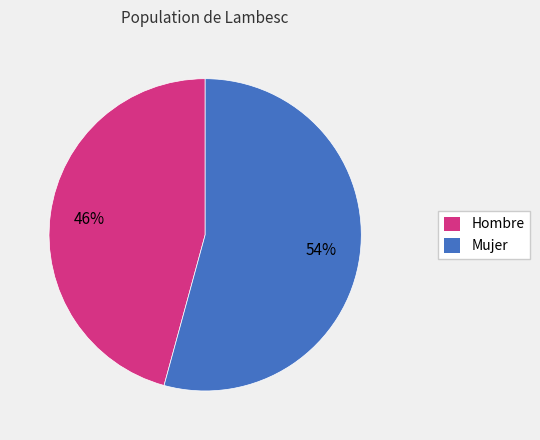

Which category has the smallest portion of the pie?

Hombre